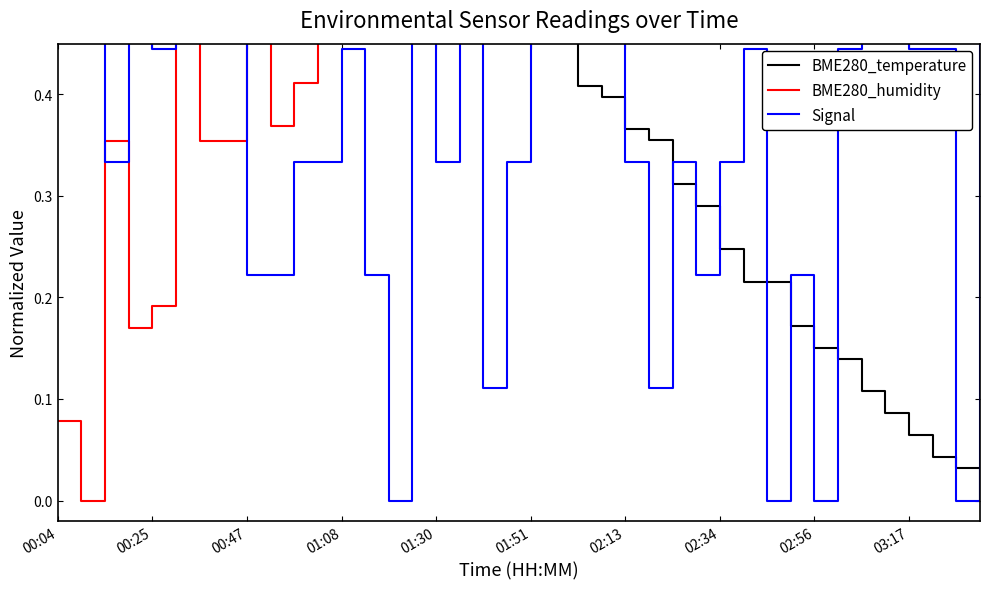

What is the value of the Signal point at the 35th from the left?

0.9